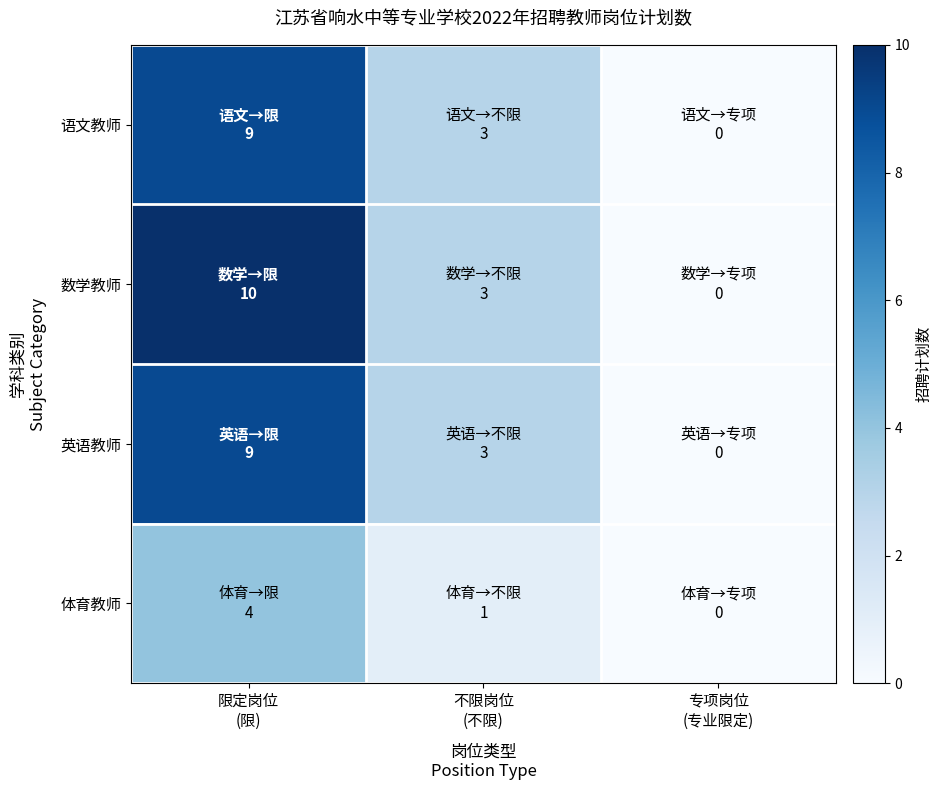

Which has a higher value, 限定岗位
(限) or 不限岗位
(不限)?

限定岗位
(限)